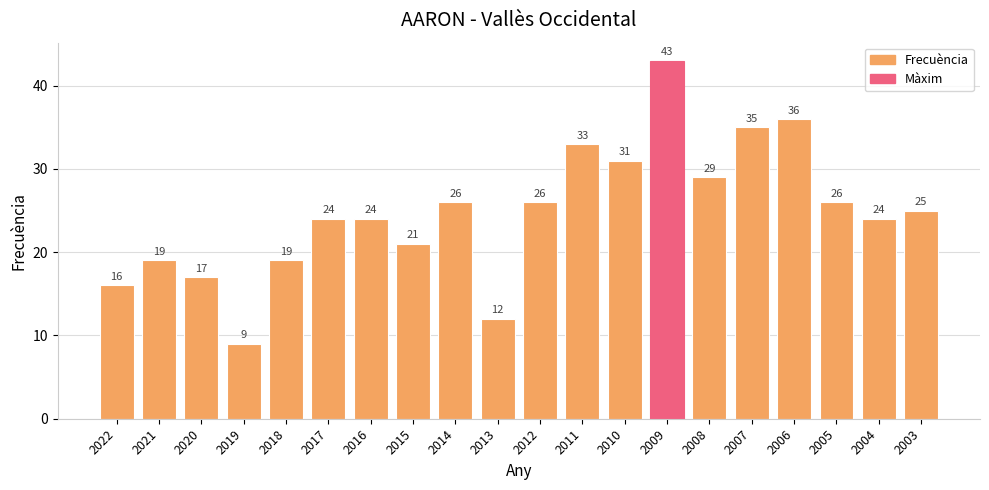

What is the difference between the maximum and minimum values?

34